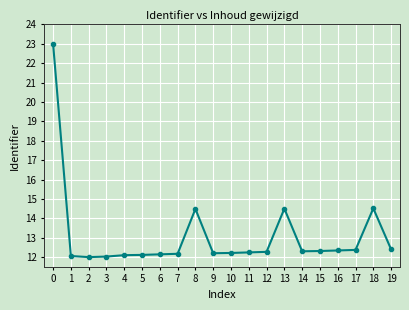

What is the sum of all values?

261.8